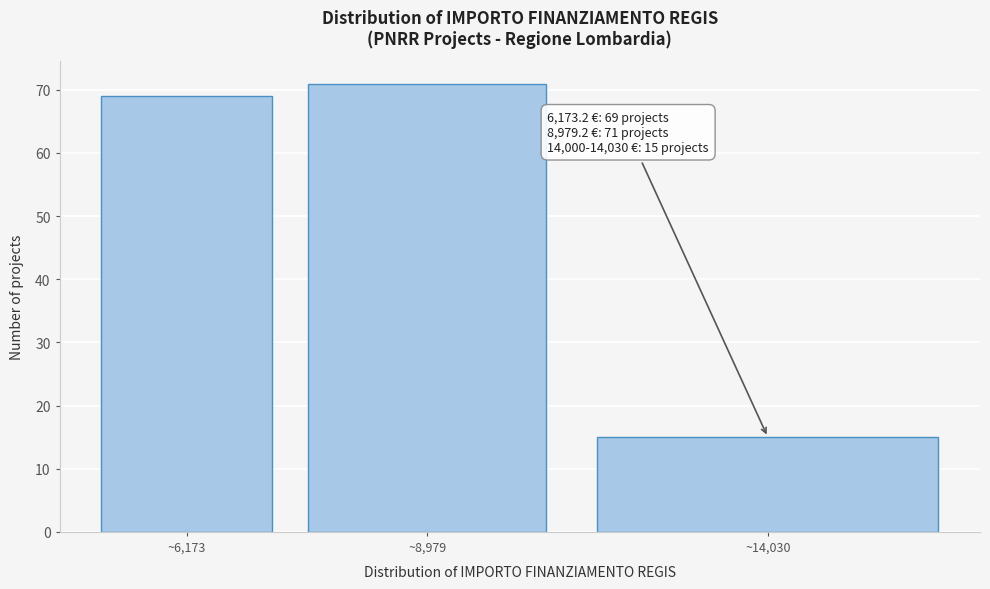

Reading left to right, transcribe all the data shown in this chart.

69	71	15